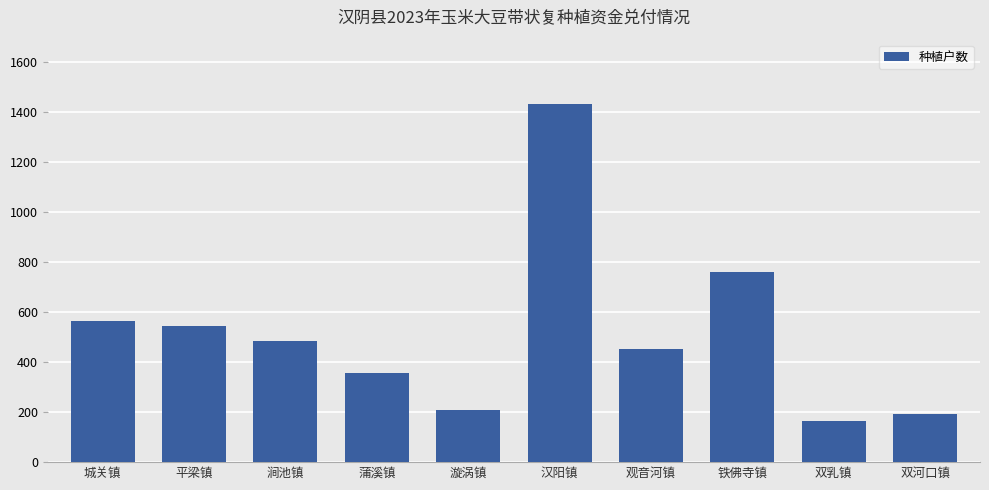

Count the number of data series in this chart.

1